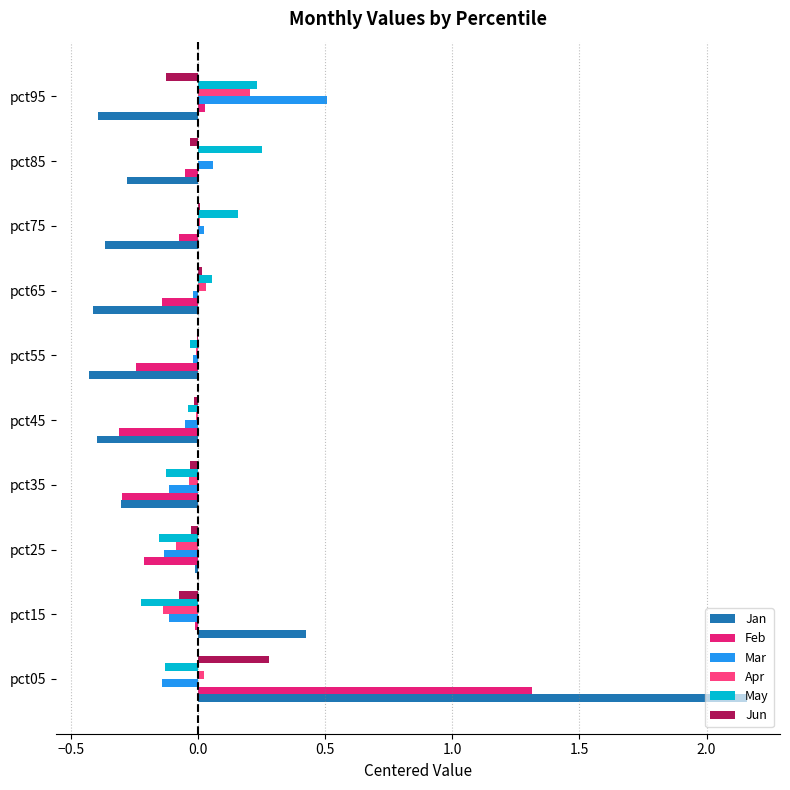

At which category is the sum across all series the highest?

pct05